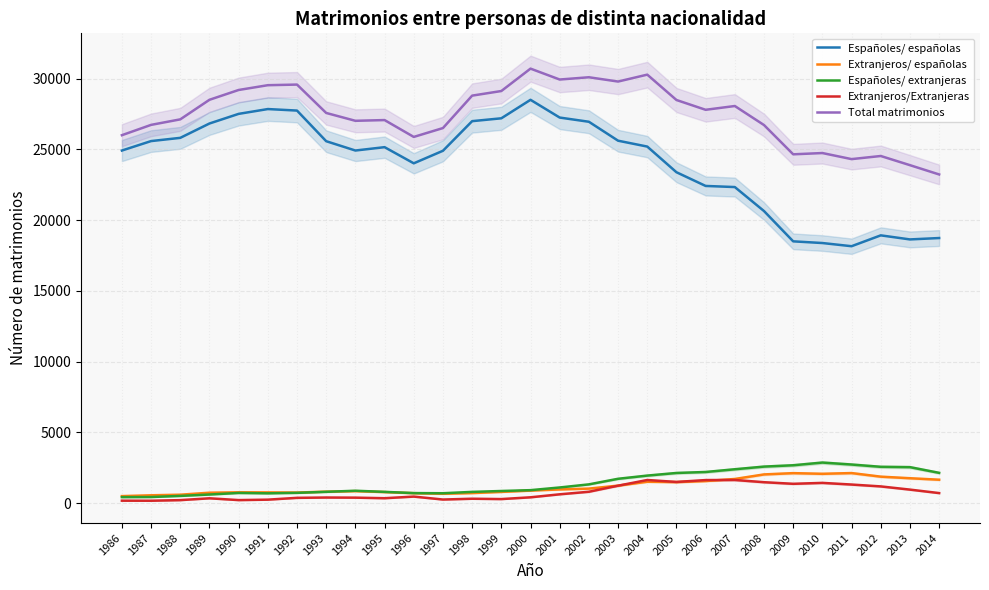

The value of Españoles/ extranjeras at 2000 is 227. True or false?

False